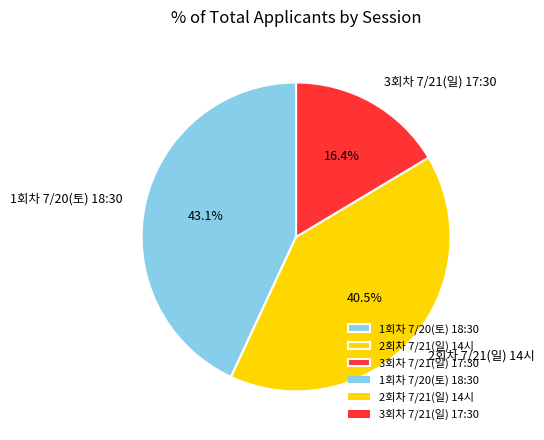

Is 2회차 7/21(일) 14시 the majority of the pie?

No